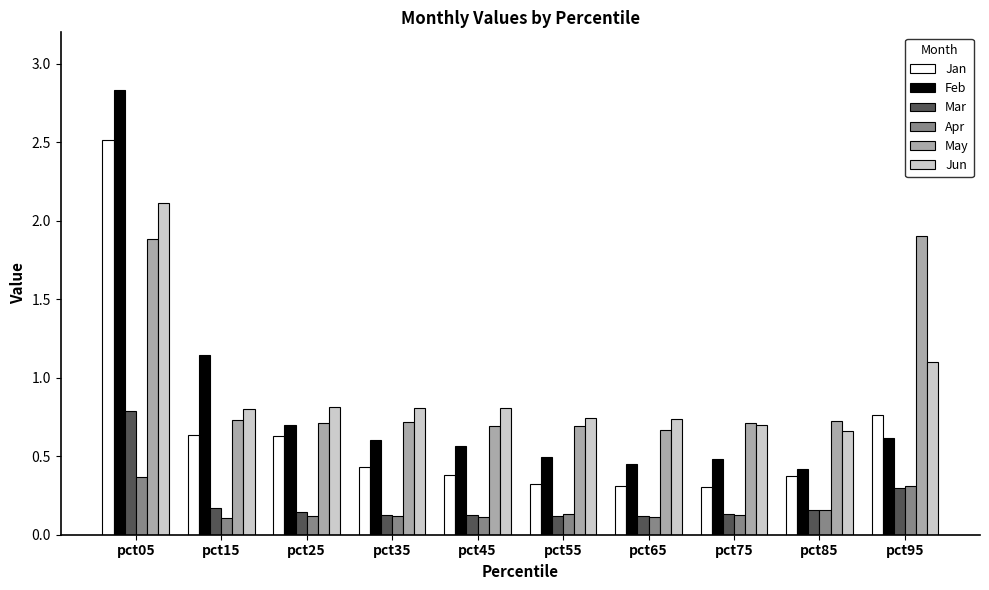

True or false: May has a value of 0.5 at pct85.

False